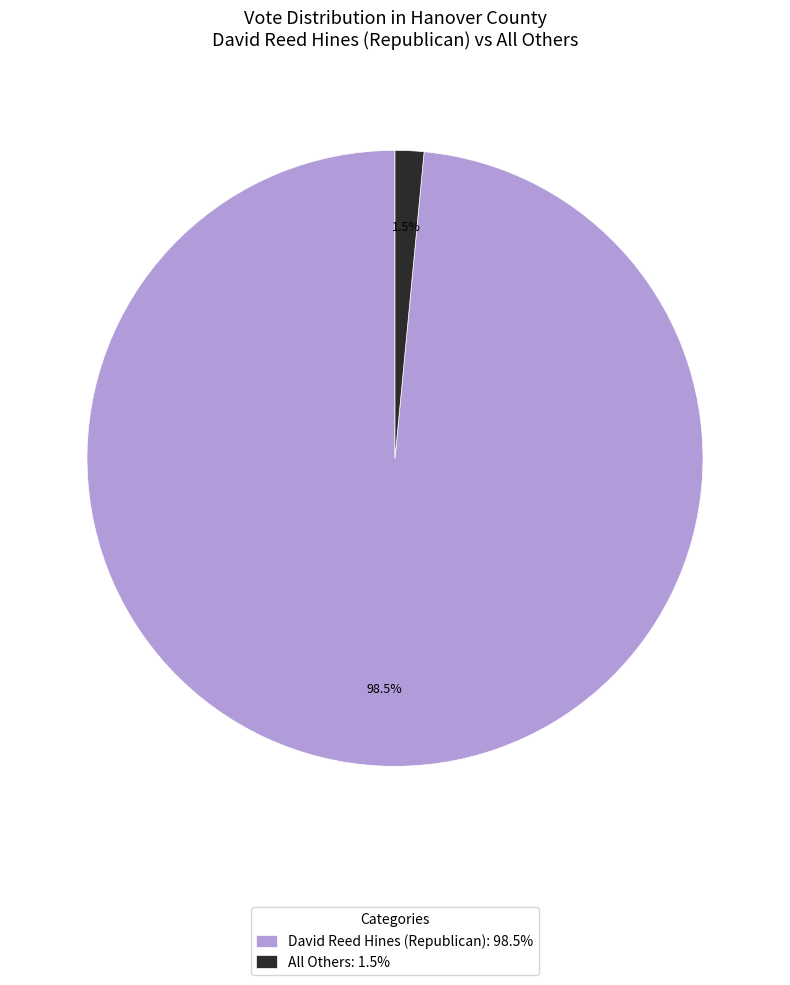

Which slice is the largest?

David Reed Hines (Republican)